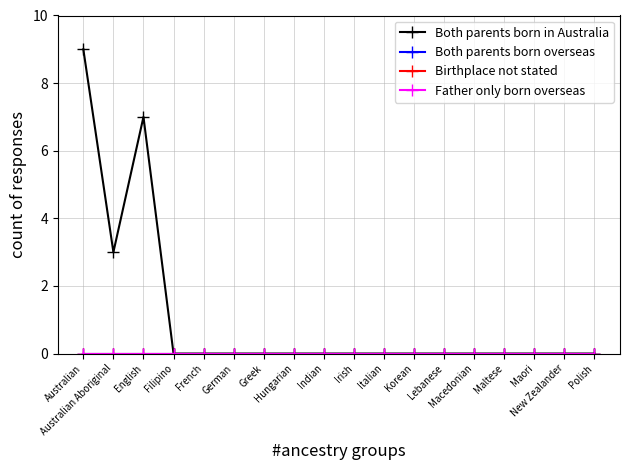

At which label does Both parents born overseas reach its peak?

Australian